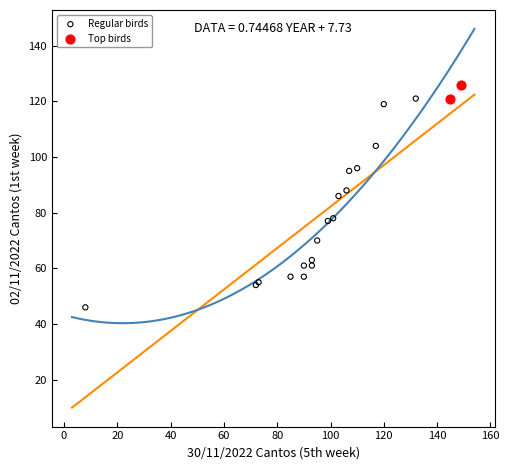

Which series has the largest Y range (max minus min)?

Regular birds